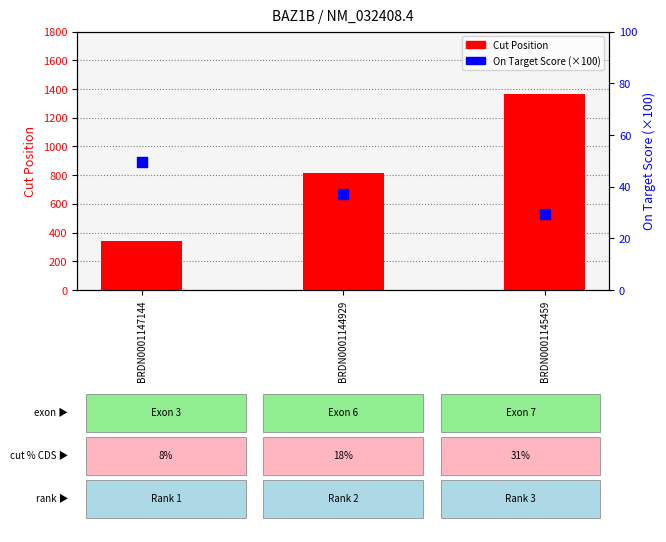

Which series has the largest total across all categories?

Cut Position